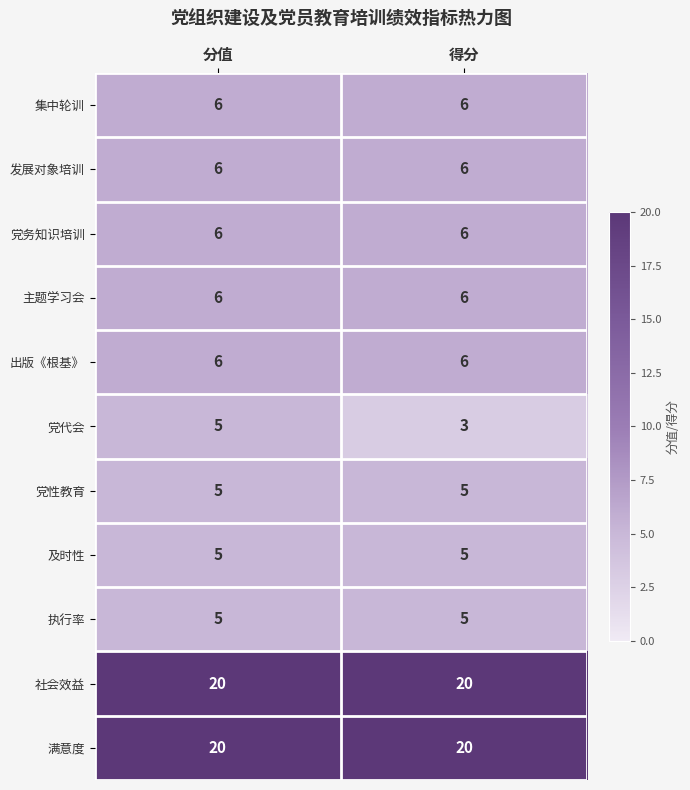

What is the approximate value of 及时性 at 分值?

5